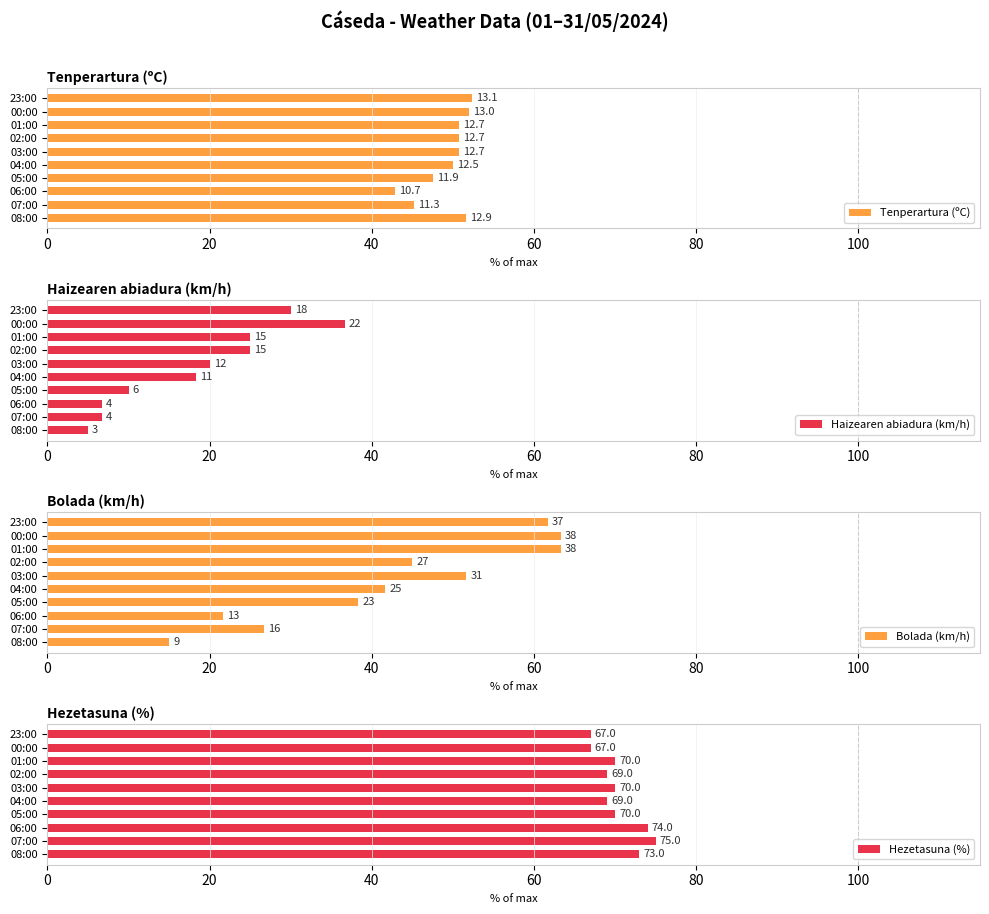

What is the sum of all Hezetasuna (%) values?

704